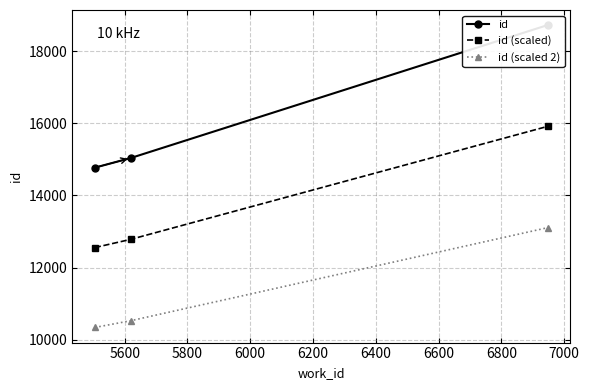

What is the lowest value of the id (scaled) series?

12554.5